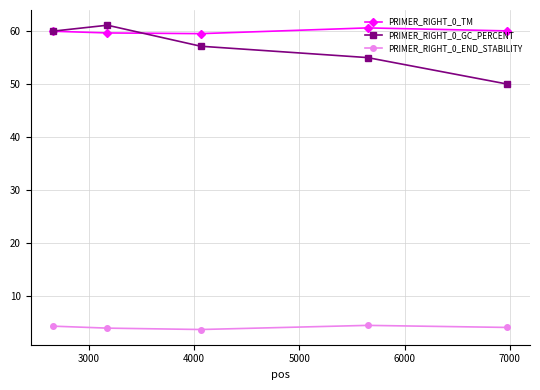

True or false: PRIMER_RIGHT_0_GC_PERCENT and PRIMER_RIGHT_0_END_STABILITY cross at least once.

False